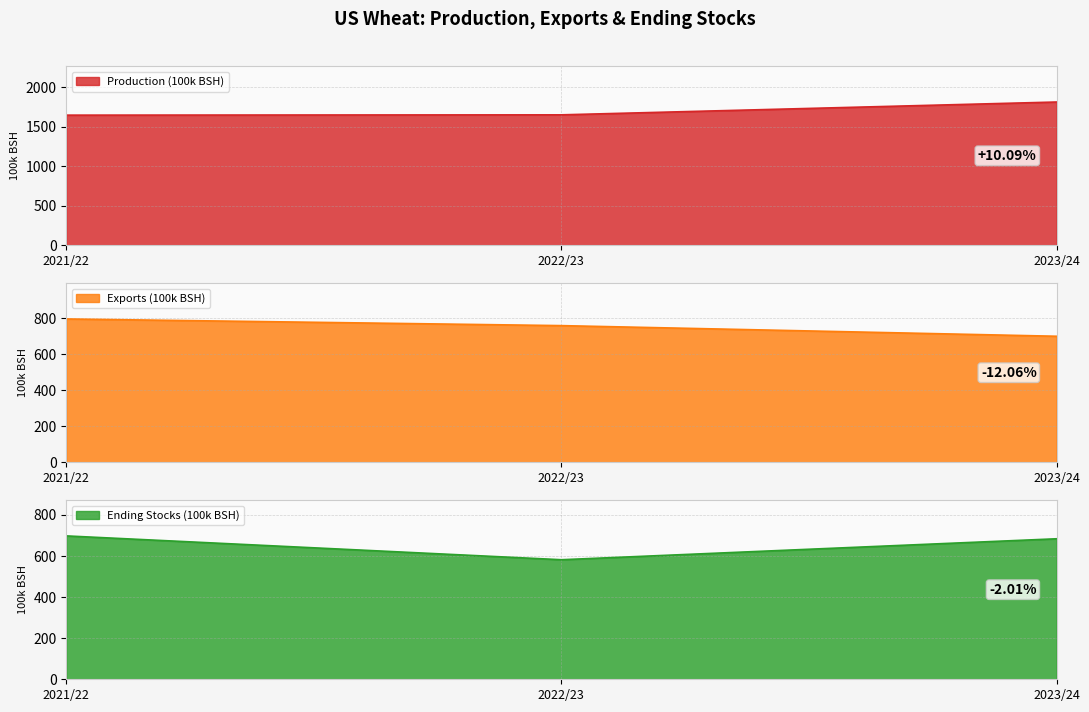

What is the minimum value shown in the chart?

582